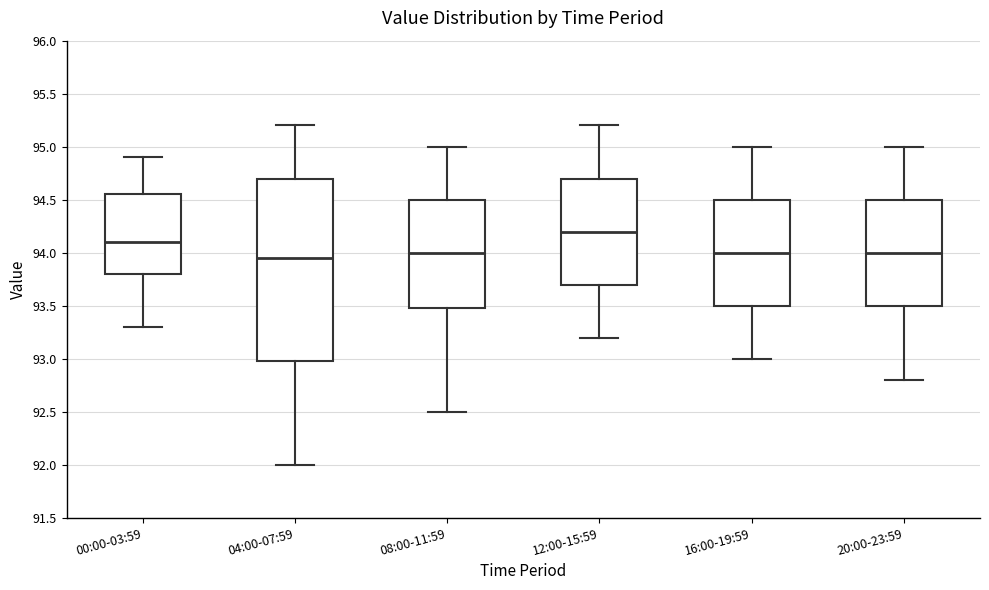

Where does the upper whisker of the box for 16:00-19:59 end on the y-axis? The values are not printed on the chart, so give them approximately, as read against the axis.

95.00